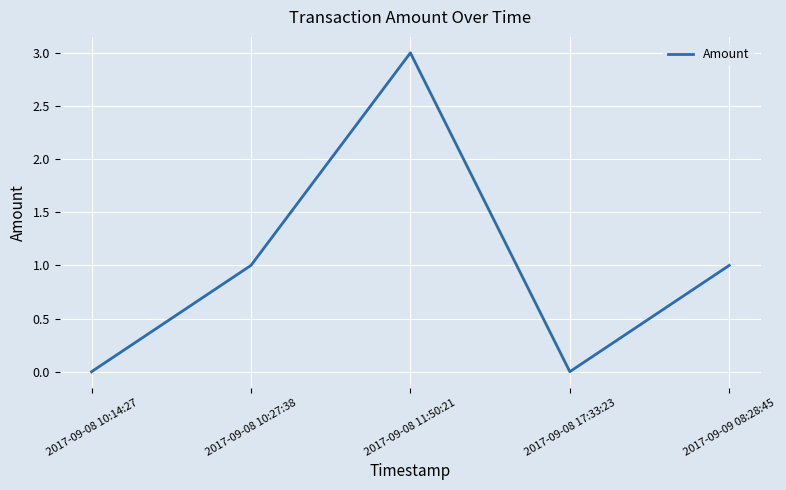

What is the difference between the maximum and minimum values?

3